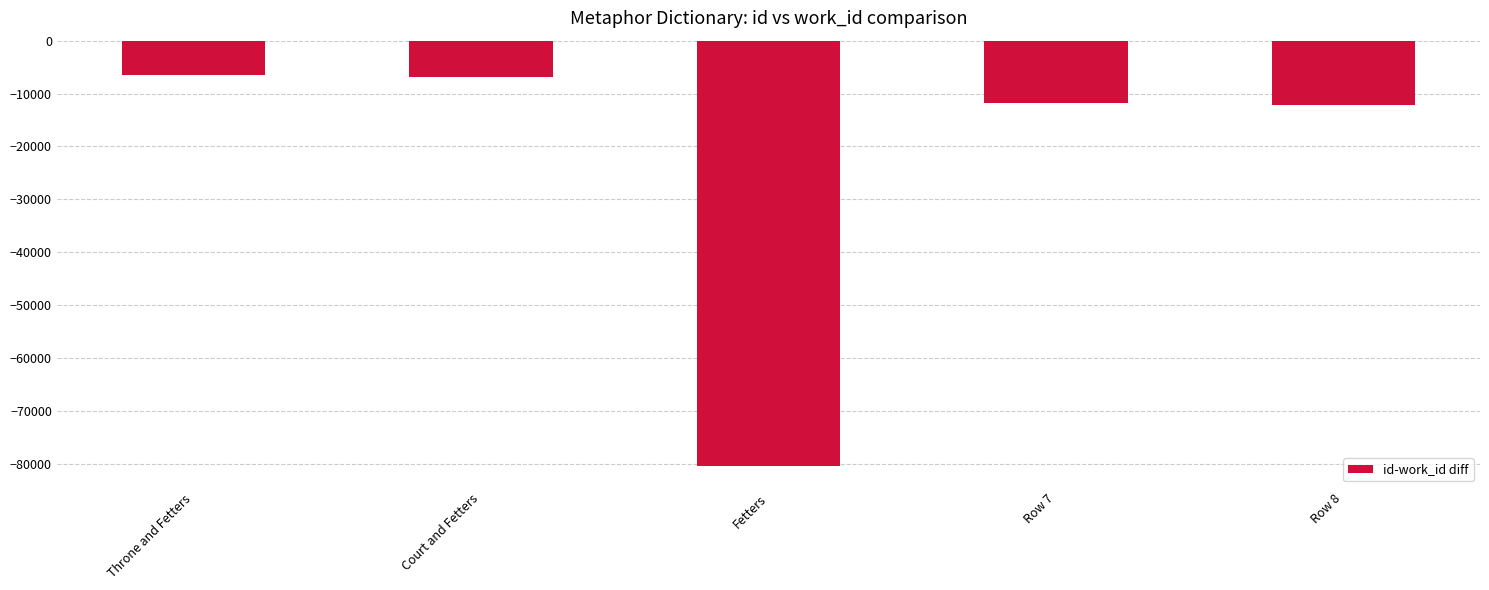

Reading left to right, what are all the values shown in this chart?

-6433	-6825	-80539	-11804	-12262